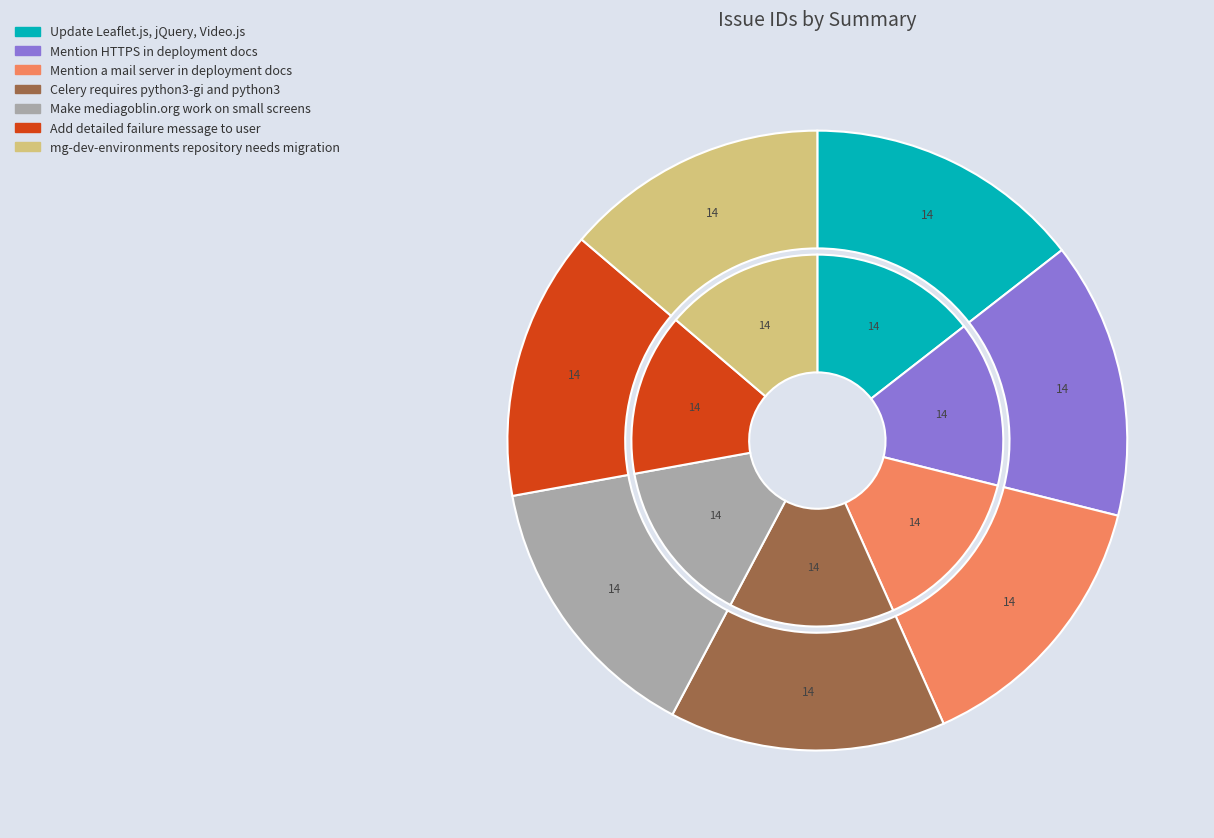

Do Add detailed failure message to user and Celery requires python3-gi and python3 together represent more than half of the pie?

No